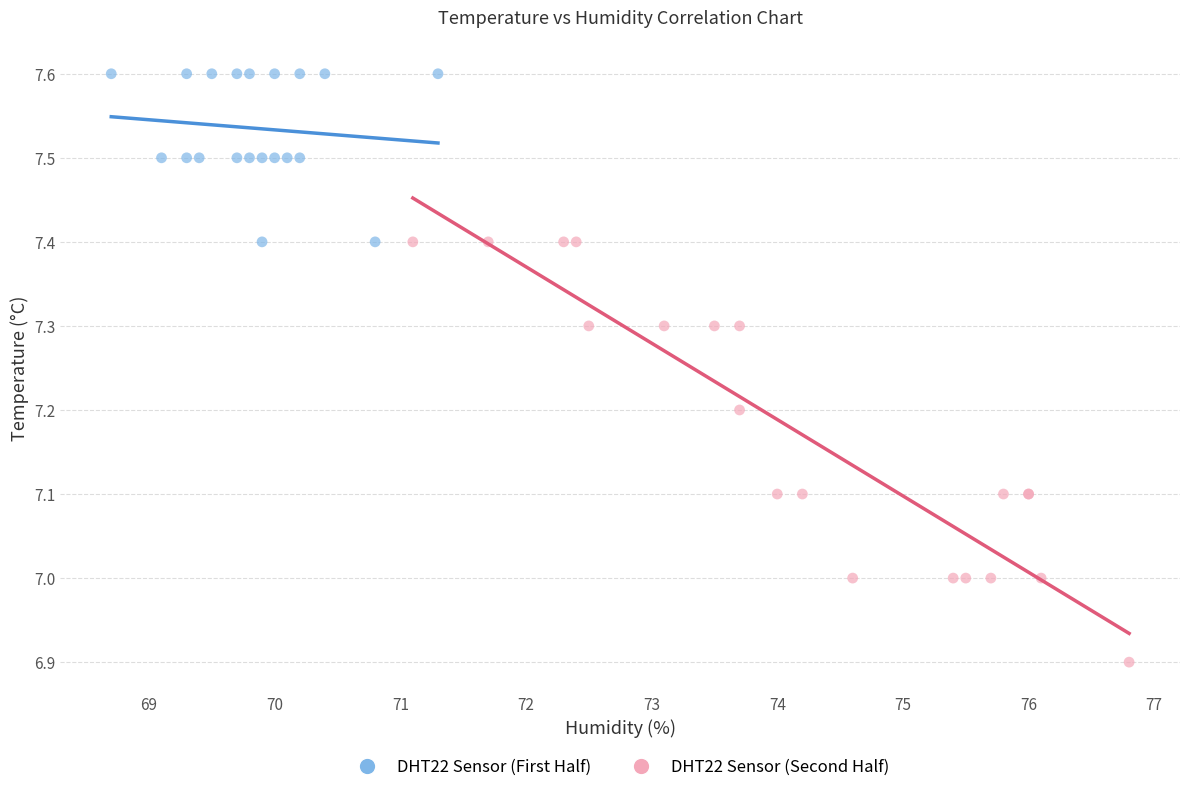

Which series reaches the minimum Y coordinate?

DHT22 Sensor (Second Half)